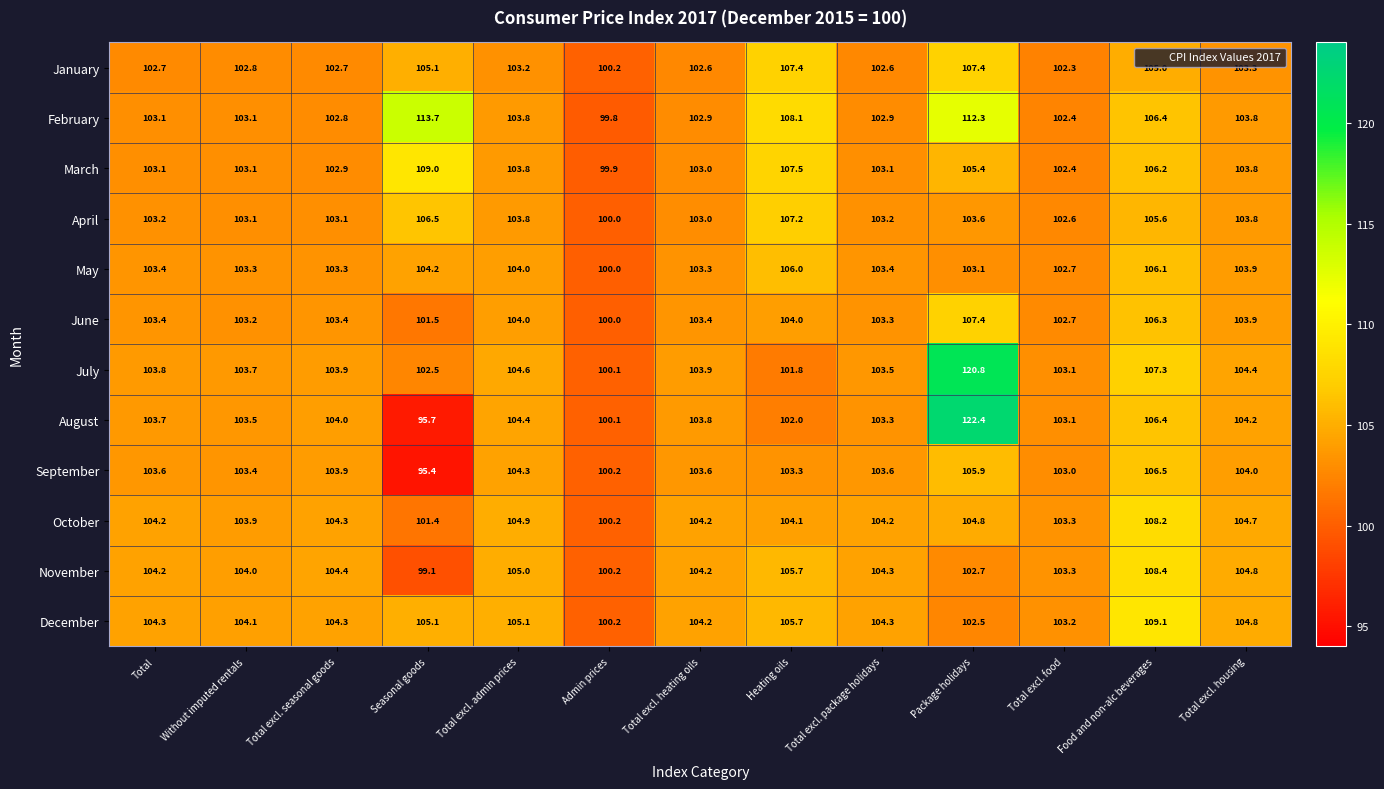

What is the difference between the September values at Admin prices and Package holidays?

5.7